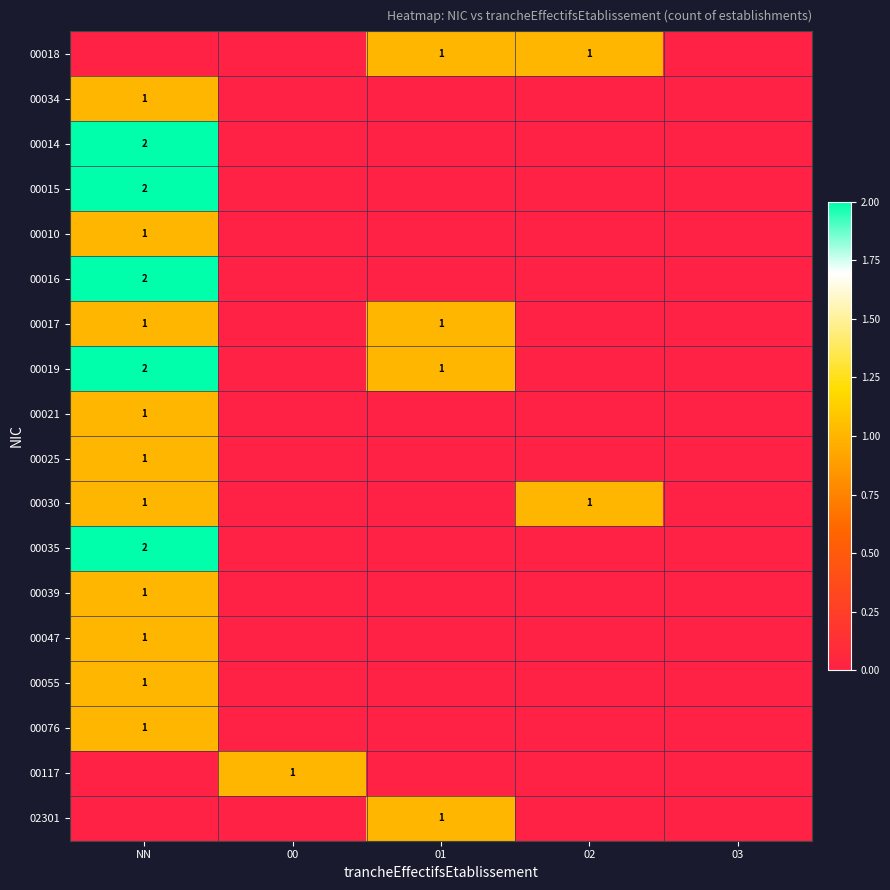

What is the total value across all series at 01?

4